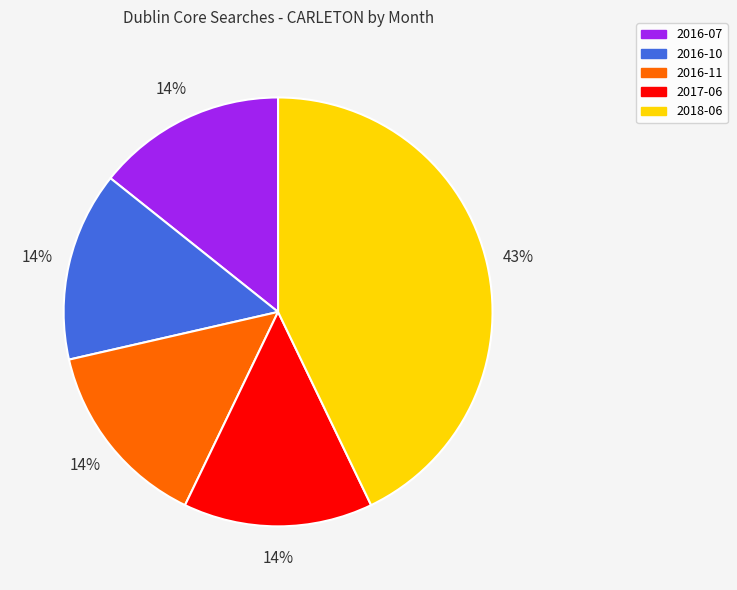

How many segments does this pie chart have?

5